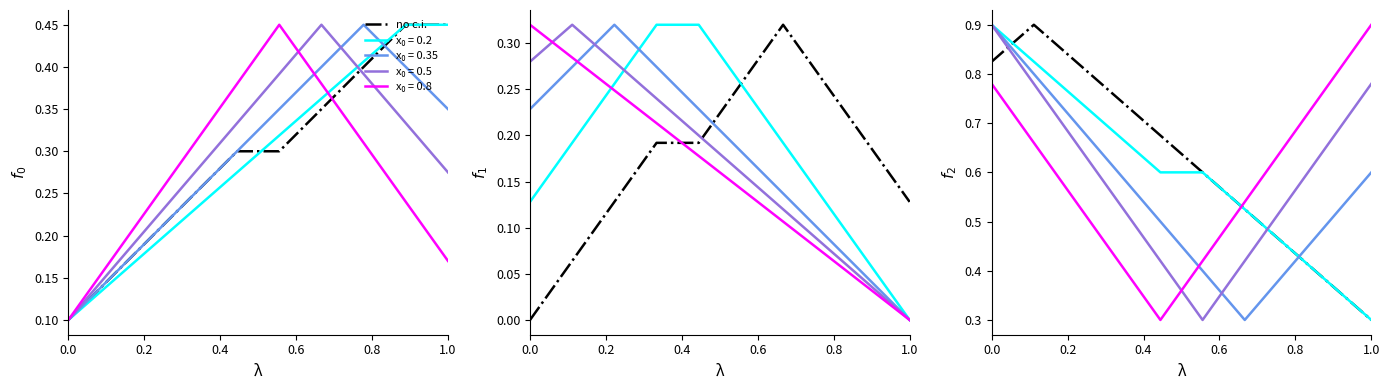

What is the value of the 8th point from the left?

0.4